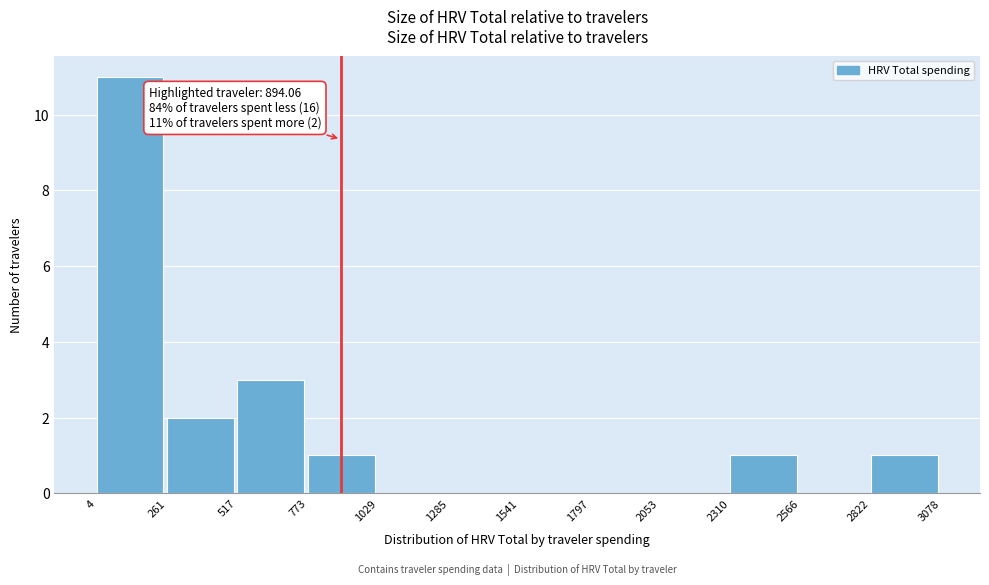

Which range on the x-axis has the tallest bar?

4 to 261